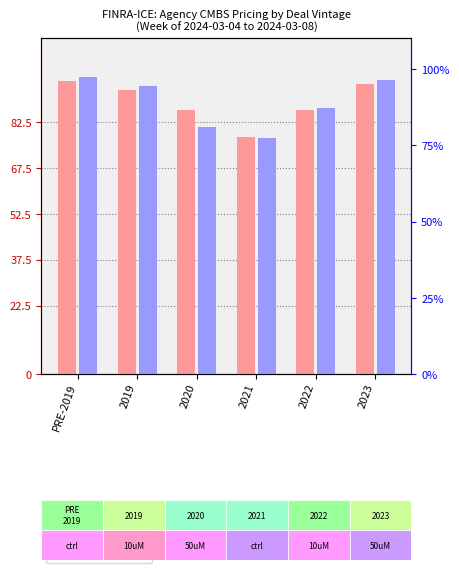

List the series in order of their peak value, lowest first.

AGENCY CMBS (P&I) AVG PRICE, AGENCY CMBS (P&I) WTD AVG PRICE